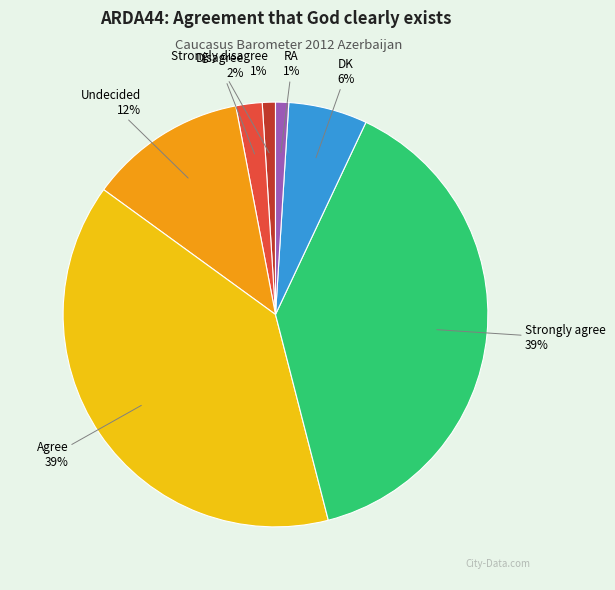

What percentage is the RA slice, to the nearest percent?

1%